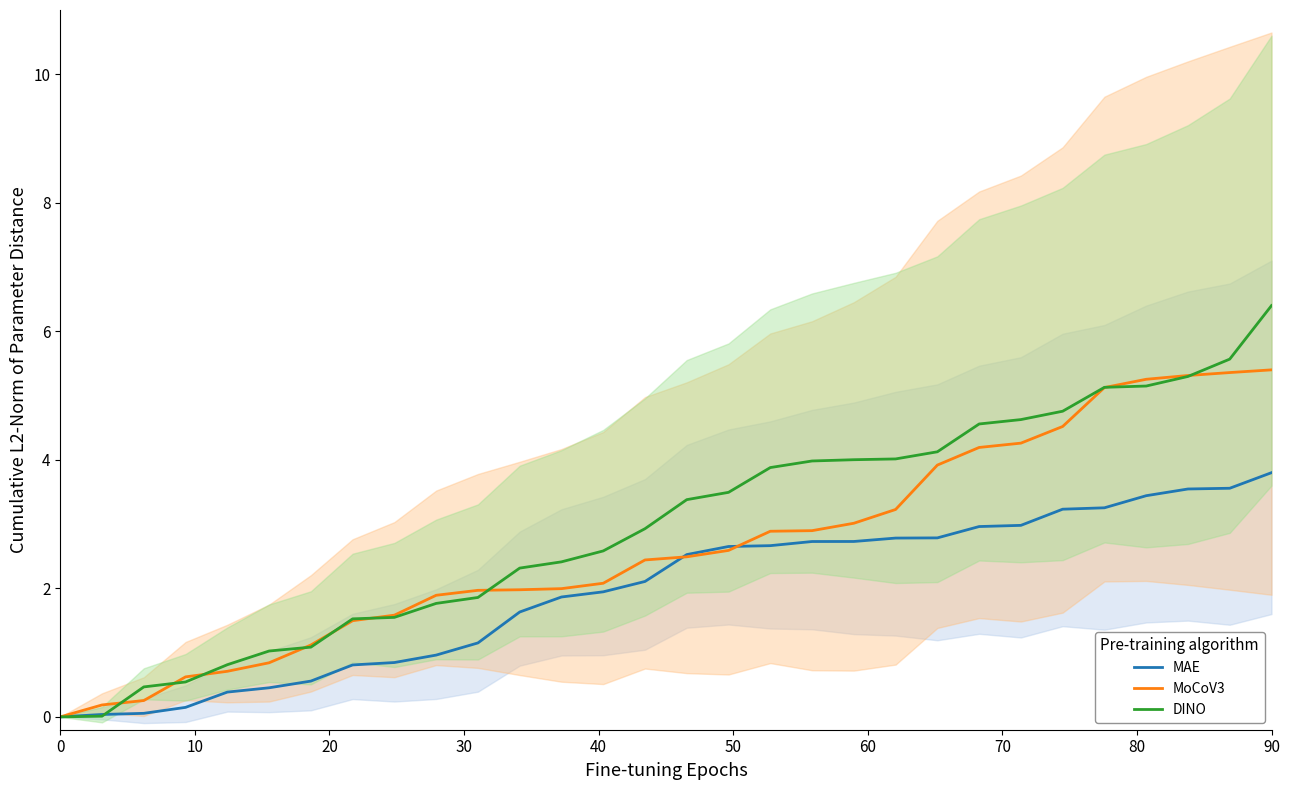

What is the maximum value for MAE?

3.8